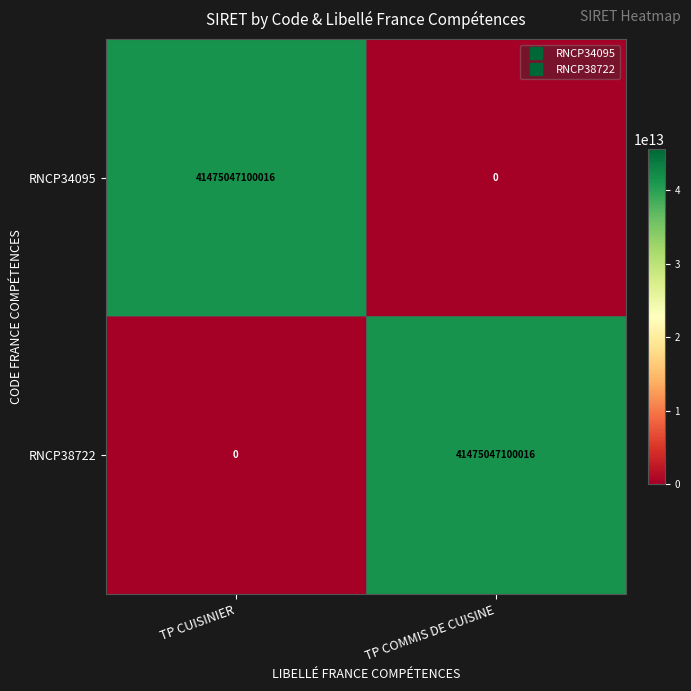

What is the difference between the RNCP38722 values at TP COMMIS DE CUISINE and TP CUISINIER?

41475047100016